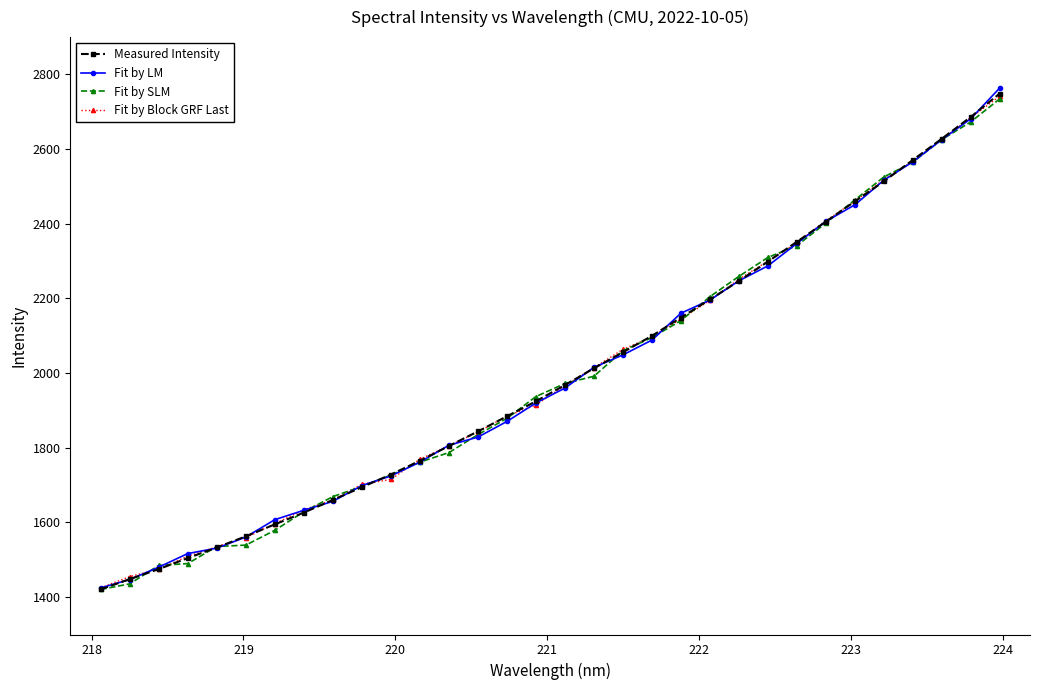

What is the maximum value shown in the chart?

2763.5